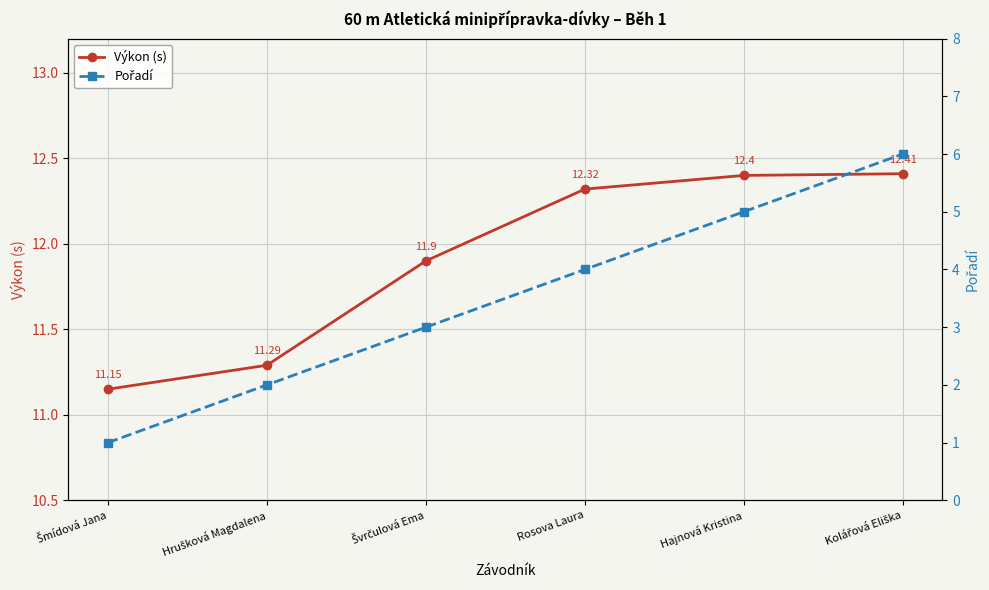

The Pořadí series shows 0.4 at Šmídová Jana. True or false?

False